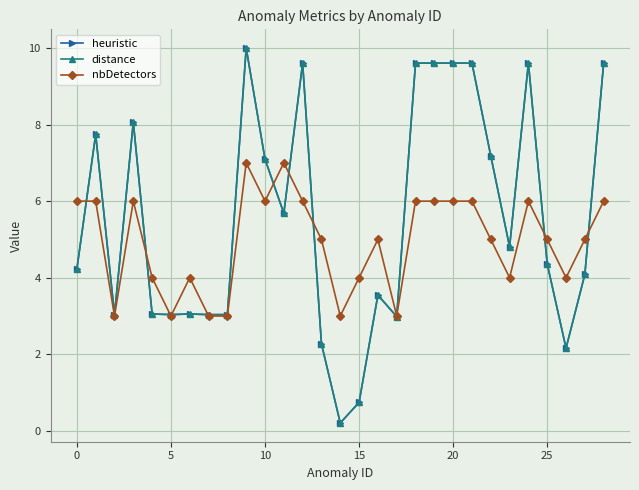

Is this an area chart (filled region under the line)?

No